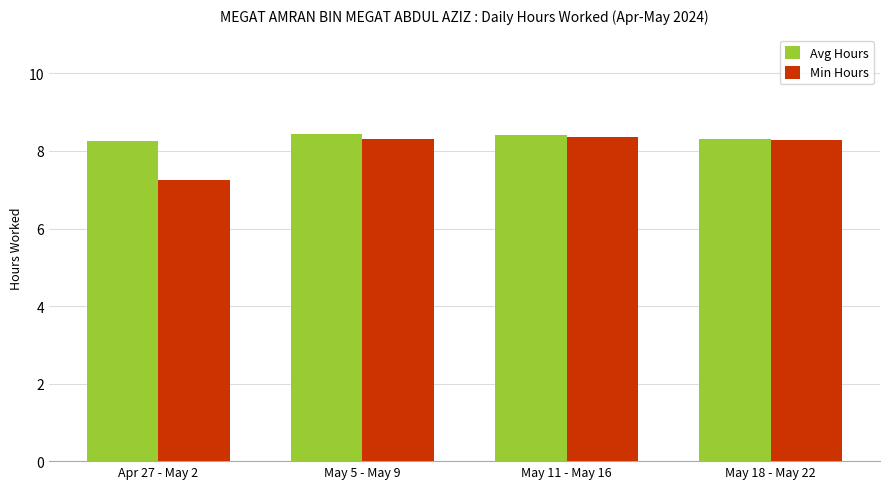

What are all the series names shown in the legend?

Avg Hours, Min Hours